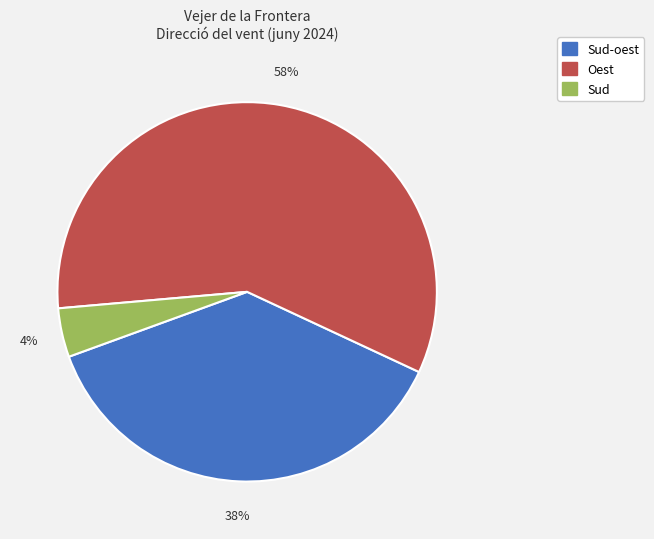

To the nearest percent, what is the difference between the largest and smallest slice percentages?

54%